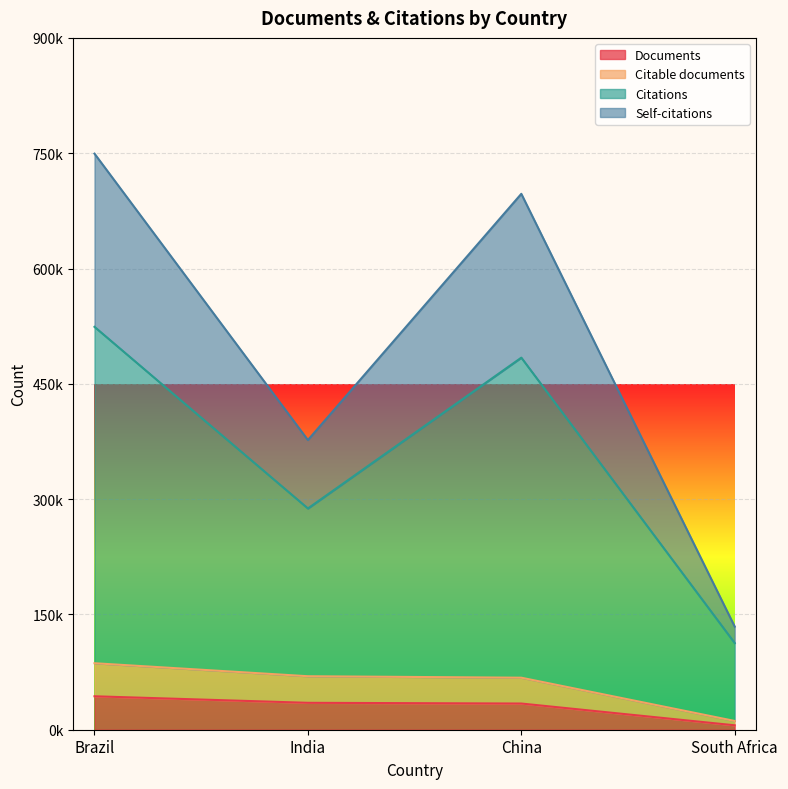

What is the sum of all Citable documents values?

235147